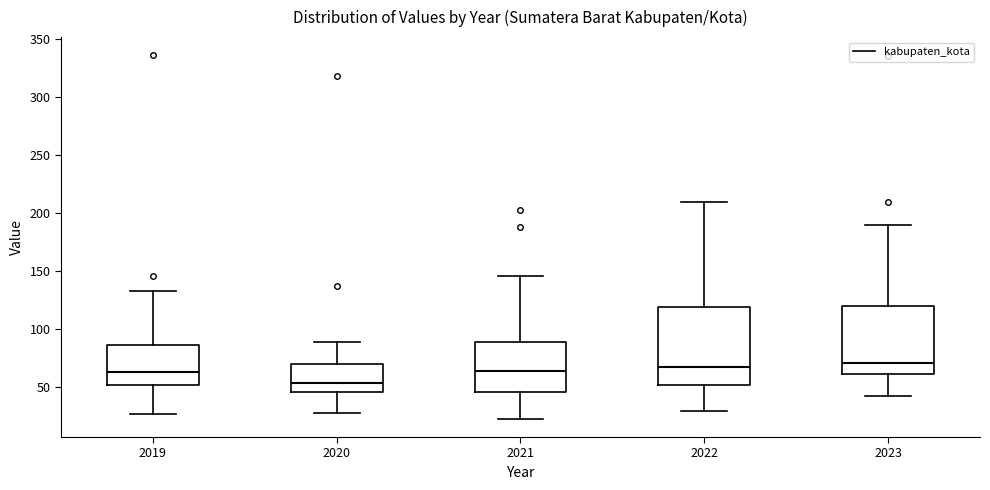

Where does the median line of the box at x = 2019 sit on the y-axis? The values are not printed on the chart, so give them approximately, as read against the axis.

65